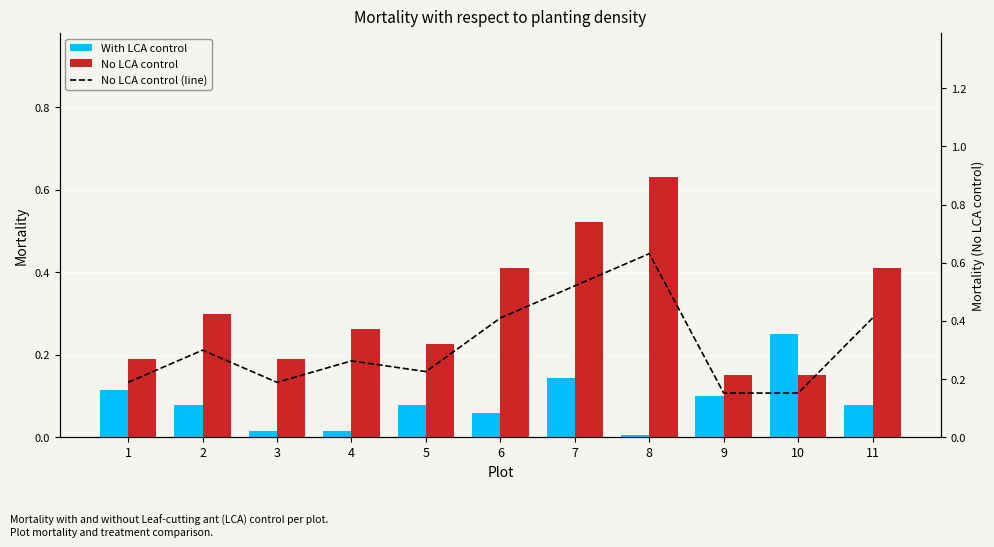

Reading right to left, what are all the values shown in this chart?

With LCA control: 11=0.1	10=0.2	9=0.1	8=0.0	7=0.1	6=0.1	5=0.1	4=0.0	3=0.0	2=0.1	1=0.1
No LCA control: 11=0.4	10=0.2	9=0.2	8=0.6	7=0.5	6=0.4	5=0.2	4=0.3	3=0.2	2=0.3	1=0.2
No LCA control (line): 11=0.4	10=0.2	9=0.2	8=0.6	7=0.5	6=0.4	5=0.2	4=0.3	3=0.2	2=0.3	1=0.2